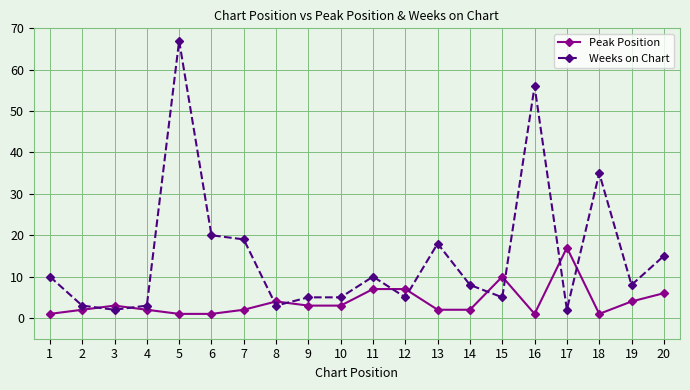

Where does the Weeks on Chart series first go above 8?

1